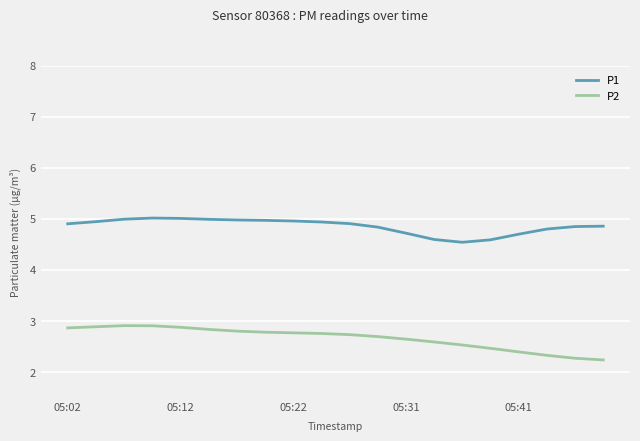

Rank the series by their maximum value, from highest to lowest.

P1, P2